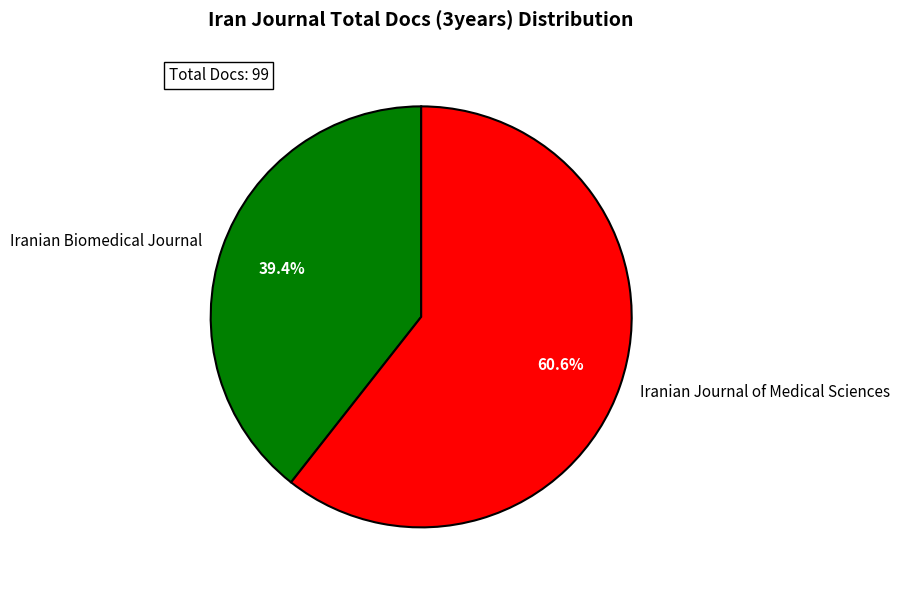

What percentage is the Iranian Biomedical Journal slice, to the nearest percent?

39%